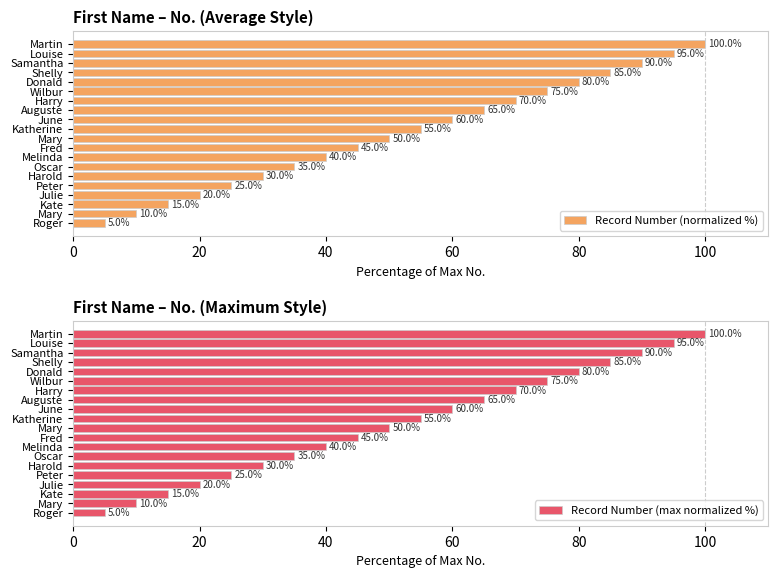

True or false: Record Number (max normalized %) has a value of 65.0 at Fred.

False